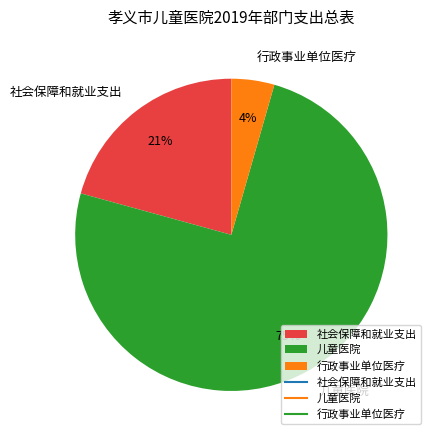

Does 社会保障和就业支出 represent more than half of the total?

No